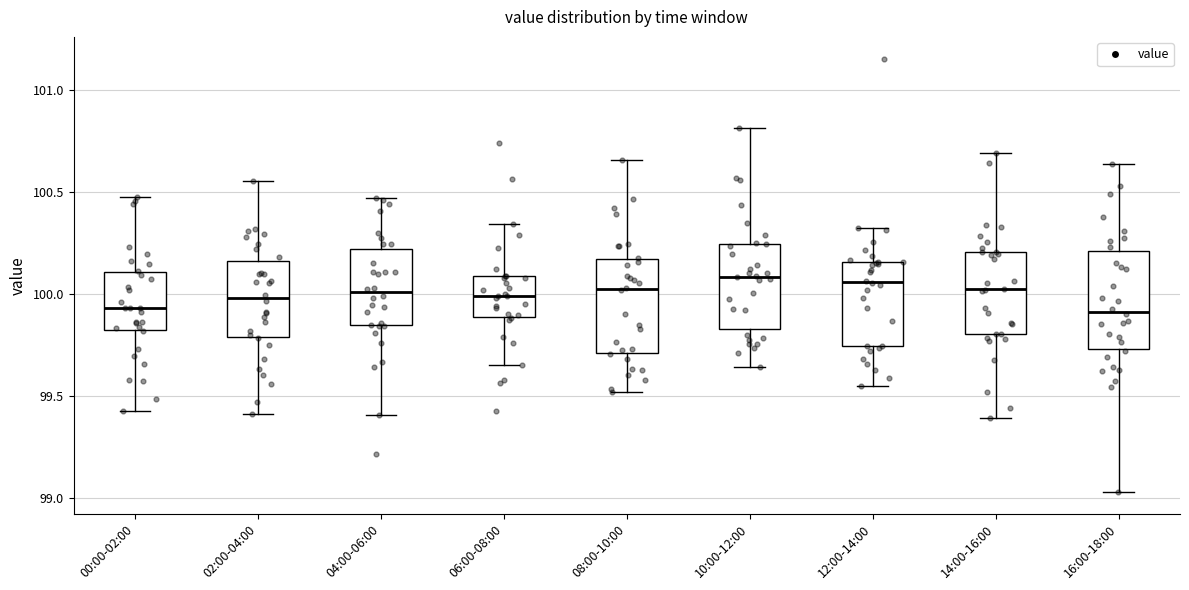

Where does the median line of the box for 00:00-02:00 sit on the y-axis? The values are not printed on the chart, so give them approximately, as read against the axis.

99.95